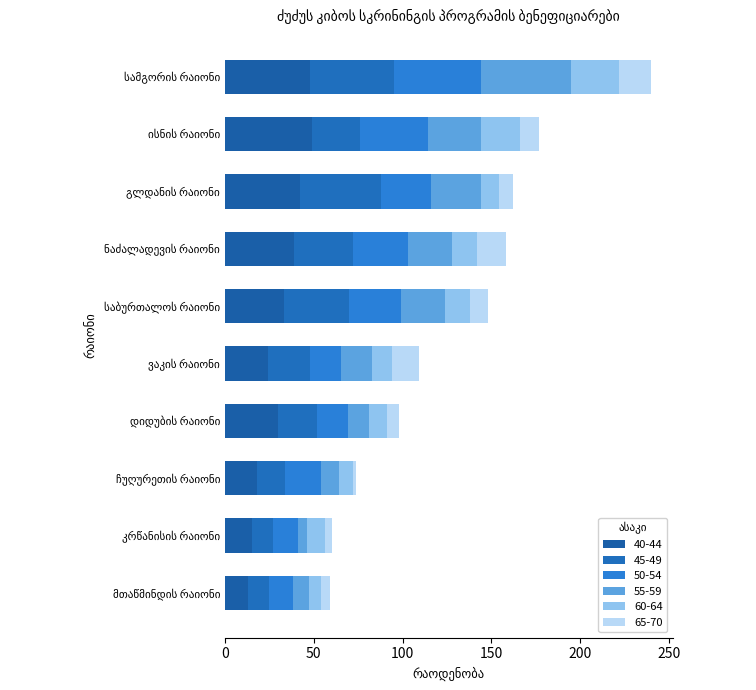

At which category is the sum across all series the highest?

სამგორის რაიონი